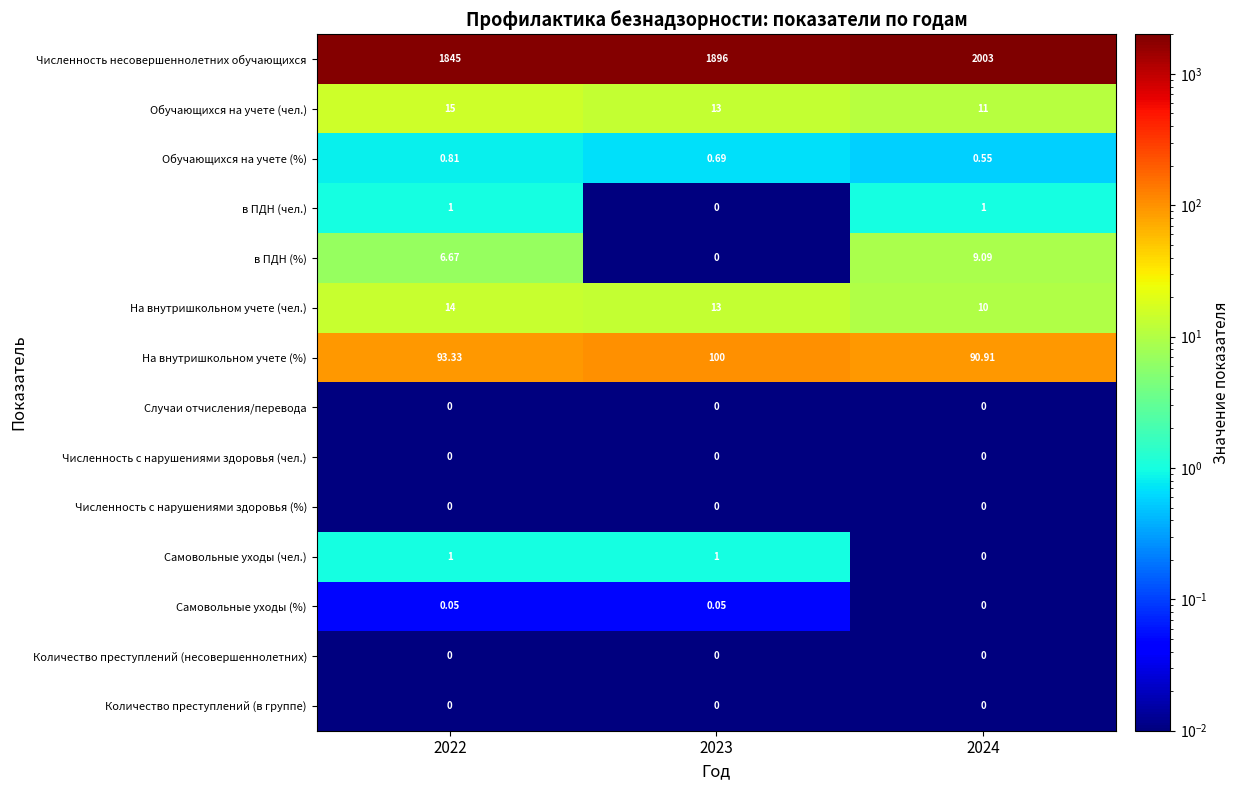

At which category is the sum across all series the highest?

2024